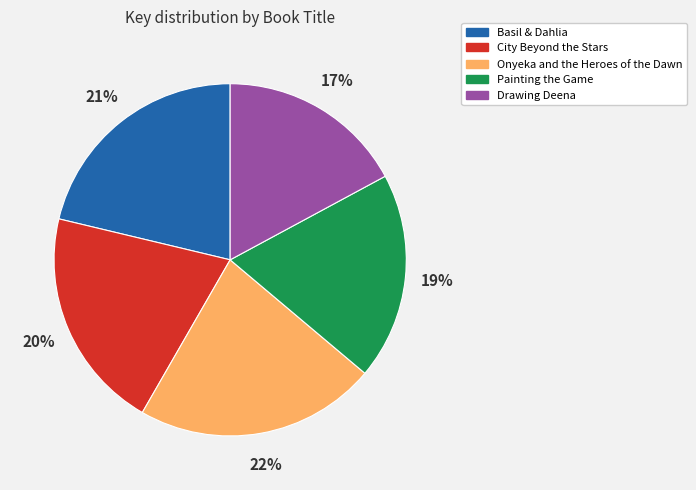

Is it true that Drawing Deena is 17% of the pie?

True